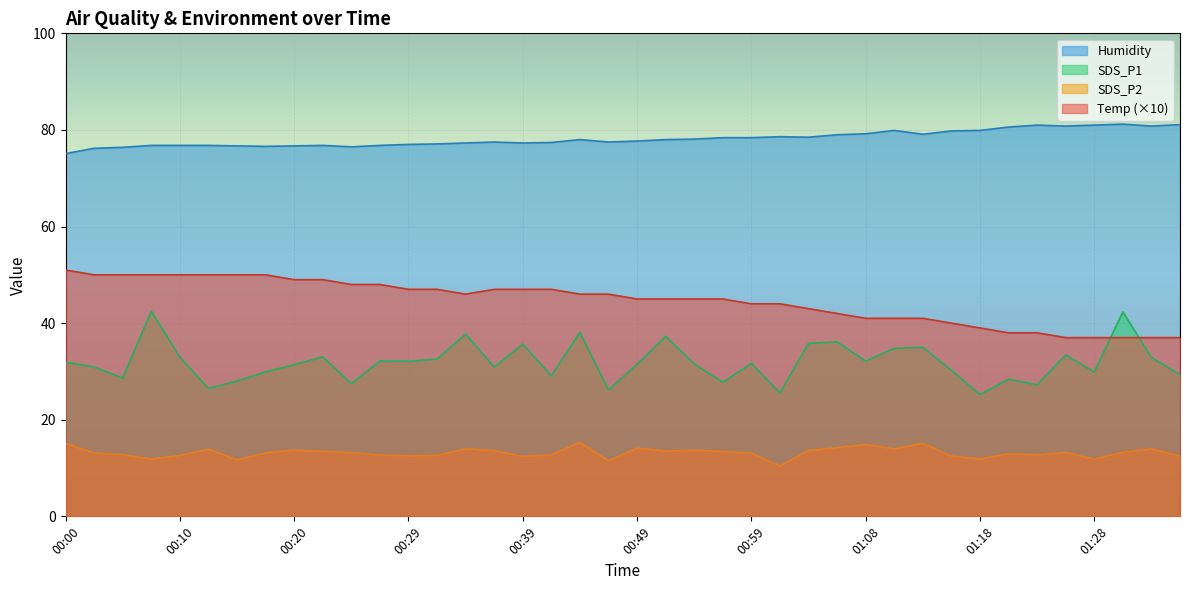

Is it true that SDS_P2 equals 4.0 at 01:16?

False